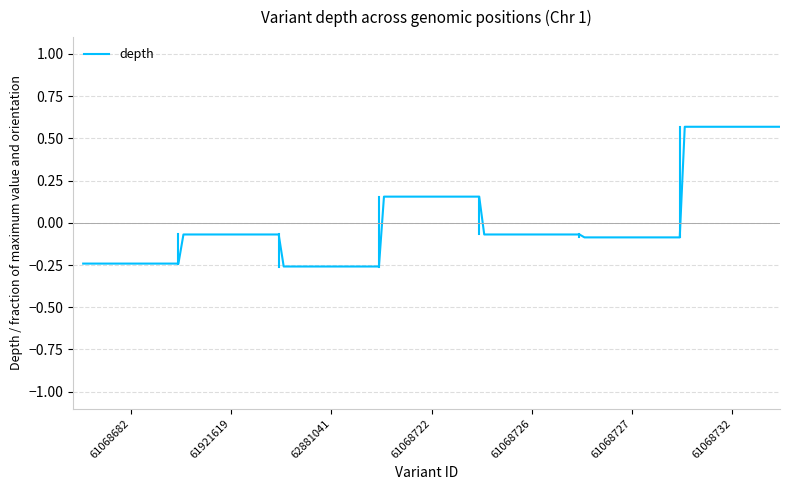

Count the number of data series in this chart.

1